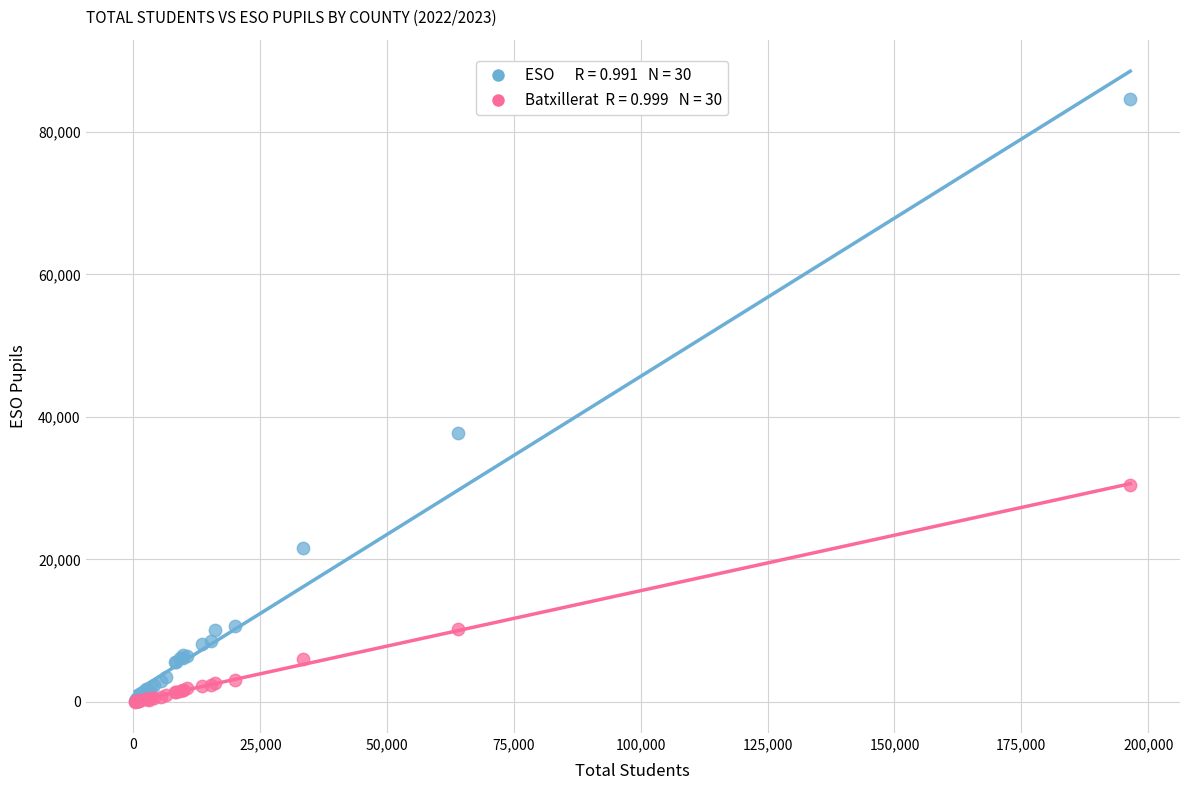

Across all series, what Y value is closest to 42378?

37813